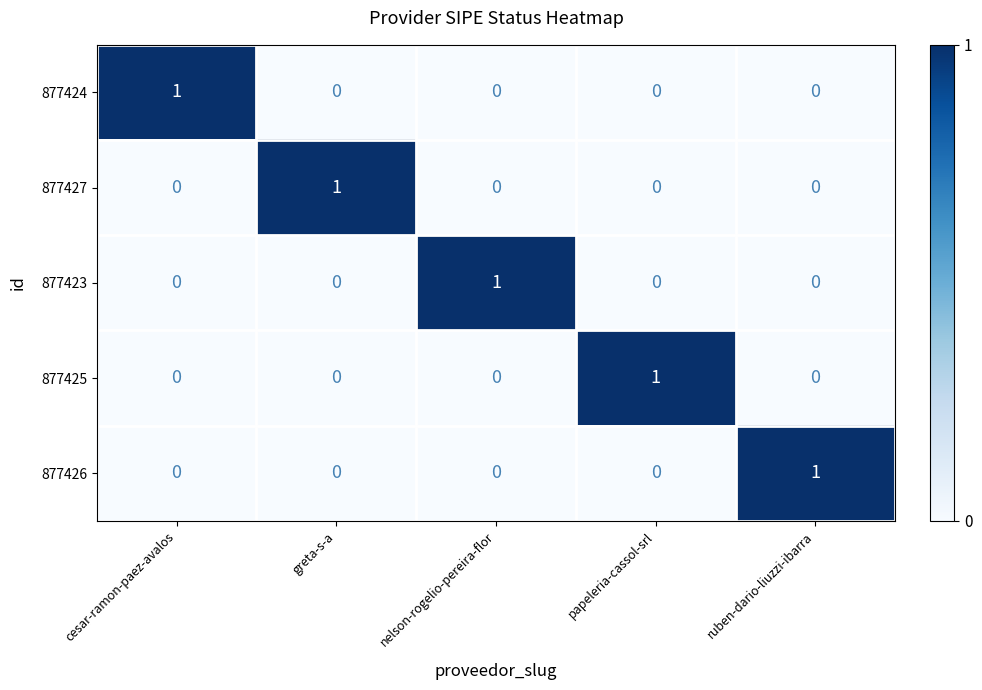

Is the value of 877427 at greta-s-a greater than the value of 877425 at cesar-ramon-paez-avalos?

Yes